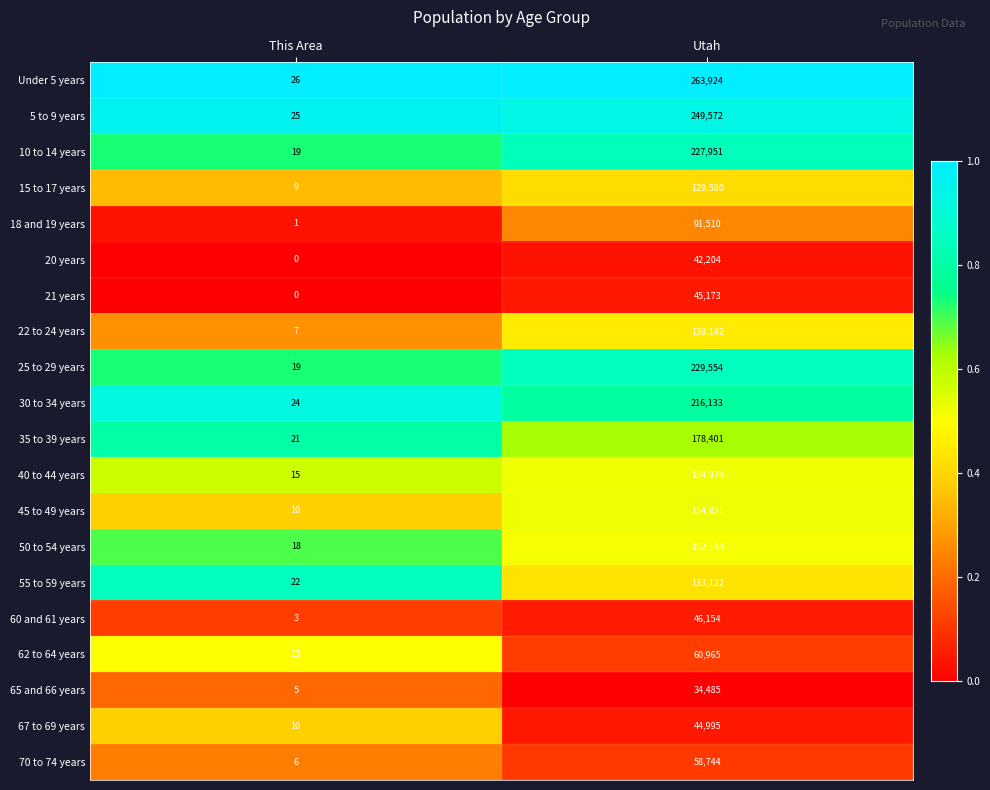

Is it true that 30 to 34 years equals 311451 at Utah?

False